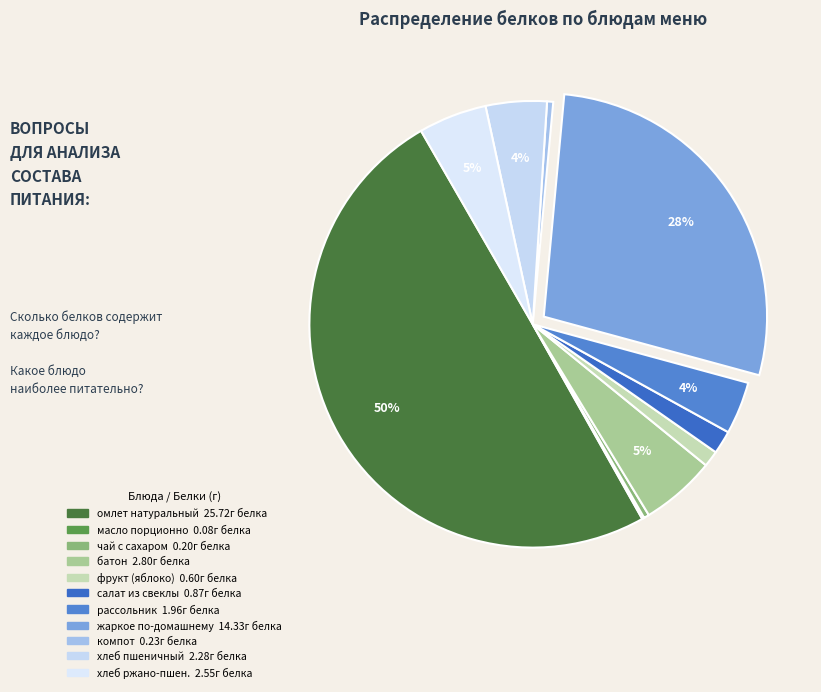

Count the number of slices in the pie.

11